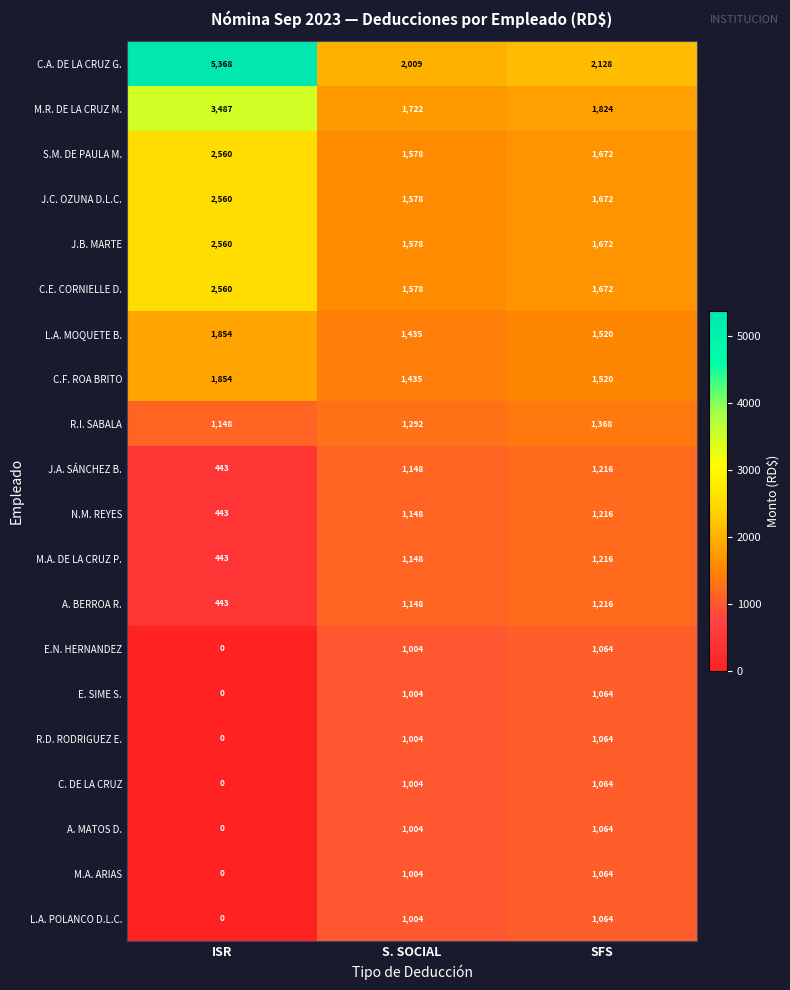

List the labels in order of M.R. DE LA CRUZ M. value, smallest first.

S. SOCIAL, SFS, ISR